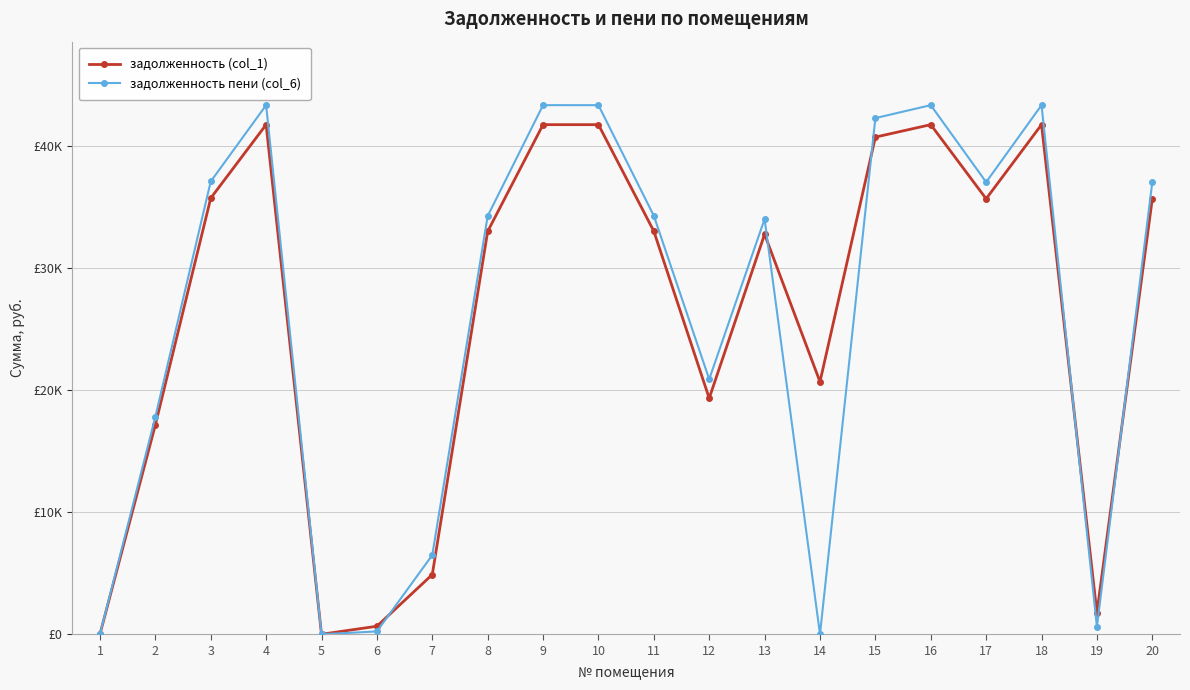

Which series has the largest range (max minus min)?

задолженность пени (col_6)